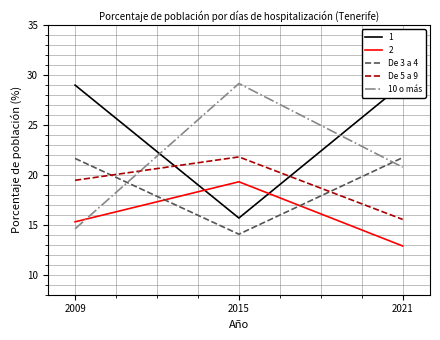

At which label is 10 o más closest to 21?

2021